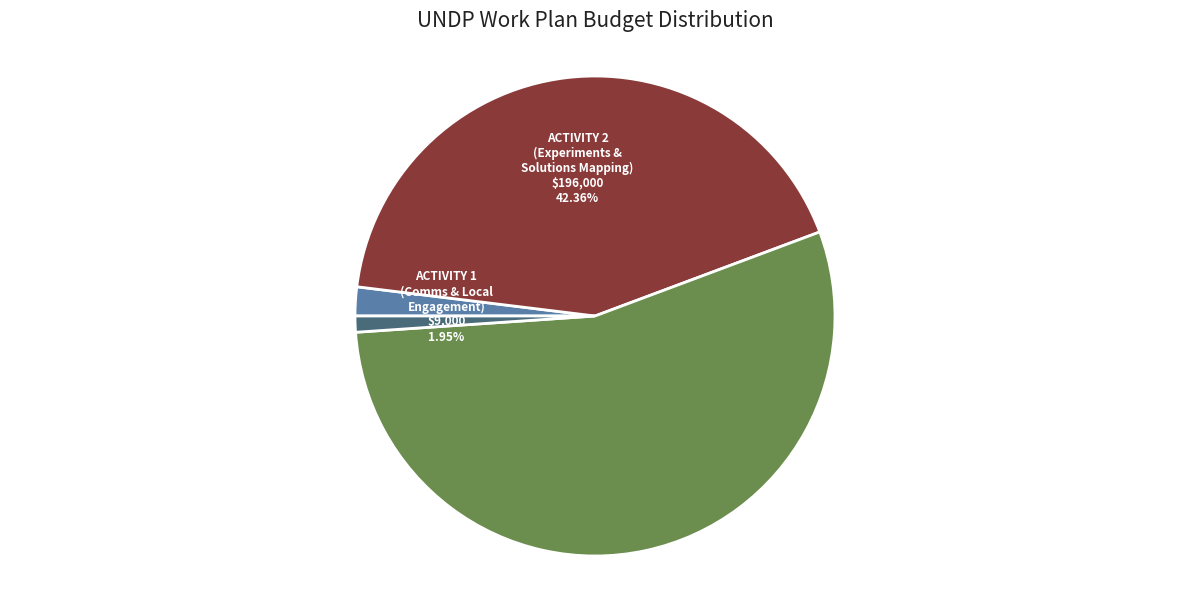

Is there any slice that represents more than half of the pie?

Yes